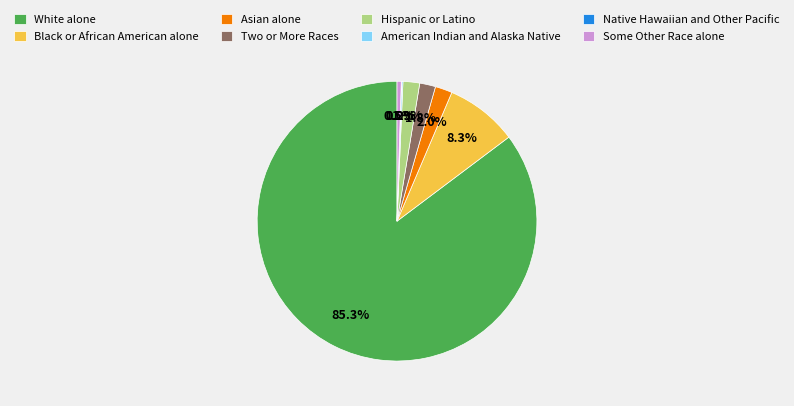

The Hispanic or Latino slice represents 15% of the pie. True or false?

False